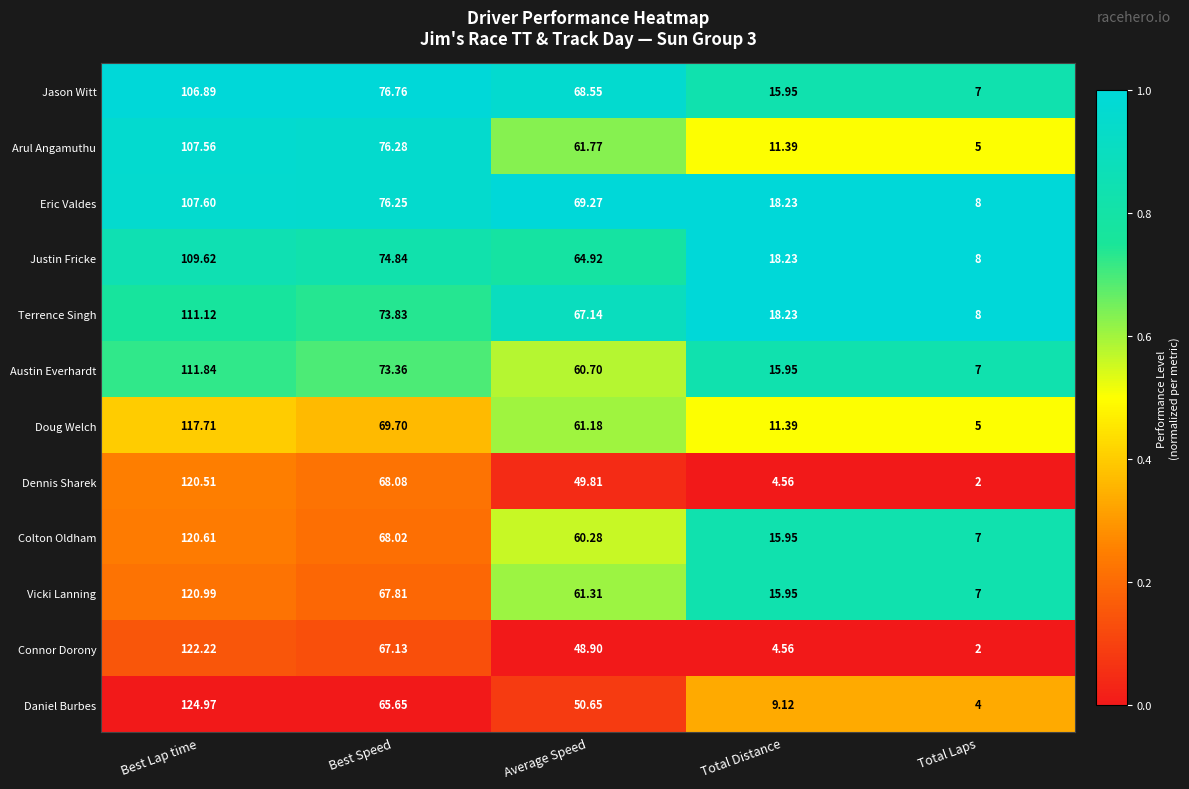

Rank the series by their maximum value, from highest to lowest.

Daniel Burbes, Connor Dorony, Vicki Lanning, Colton Oldham, Dennis Sharek, Doug Welch, Austin Everhardt, Terrence Singh, Justin Fricke, Eric Valdes, Arul Angamuthu, Jason Witt